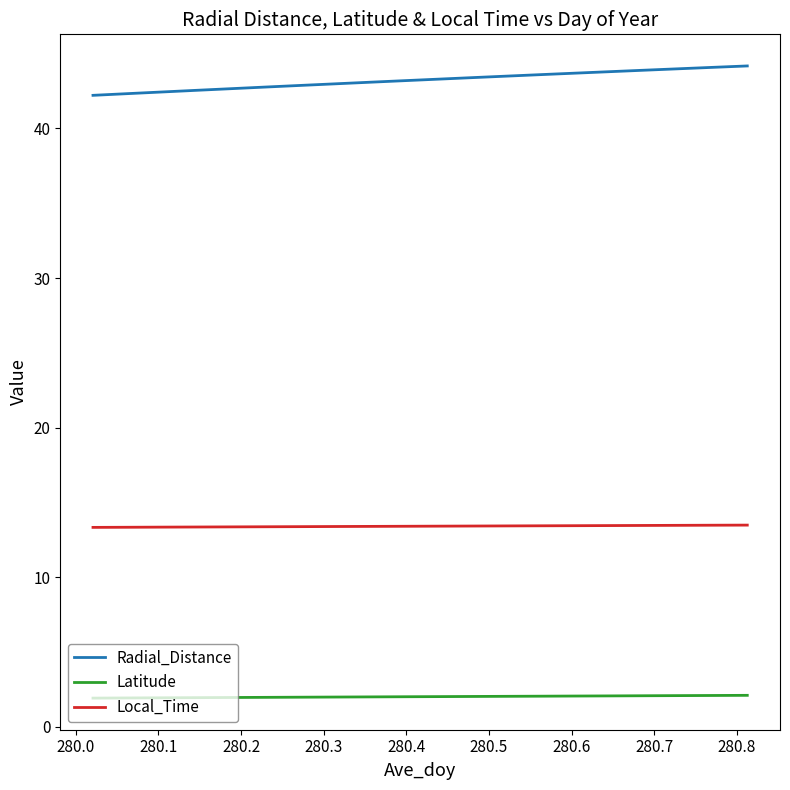

Rank the series by their average value, from lowest to highest.

Latitude, Local_Time, Radial_Distance